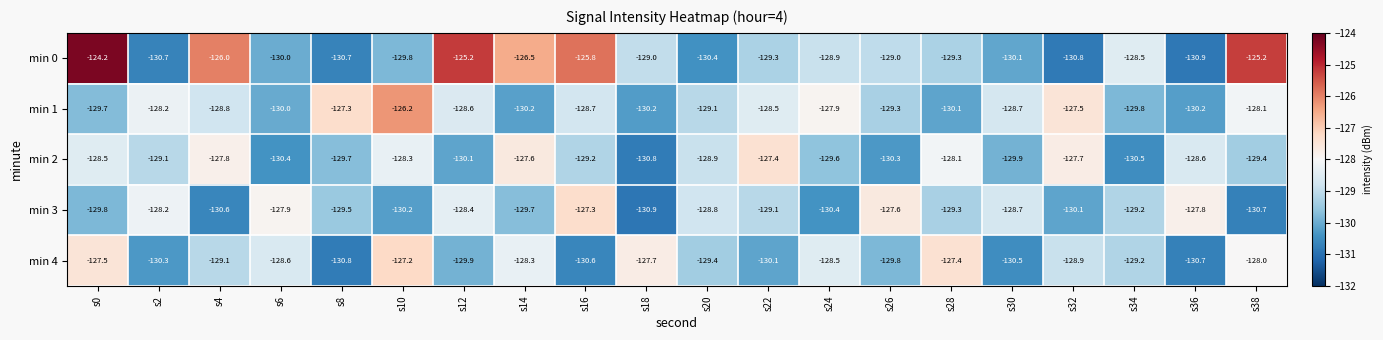

How many distinct data groups are displayed?

5